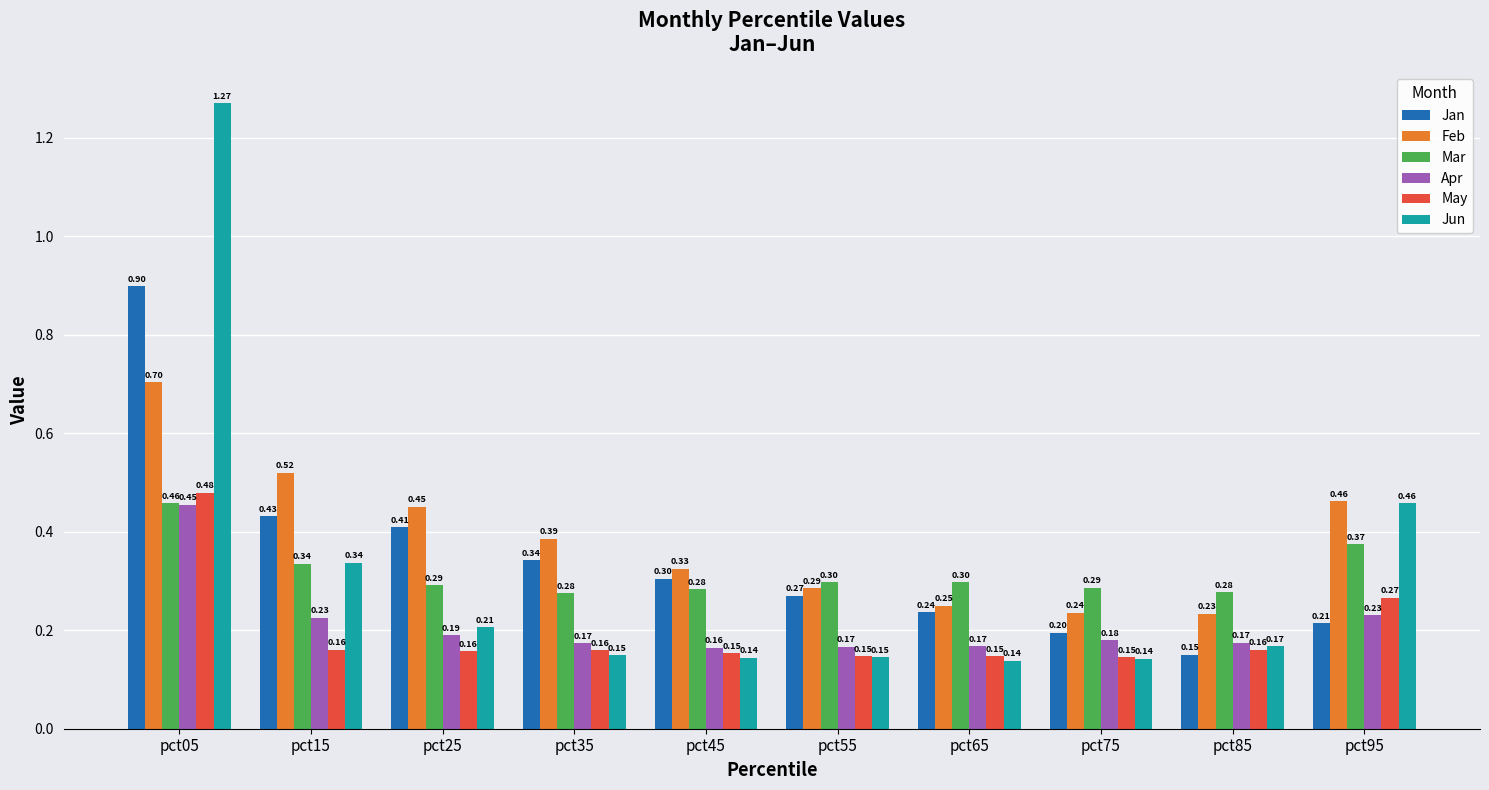

What is the sum of the May values at pct15 and pct65?

0.3